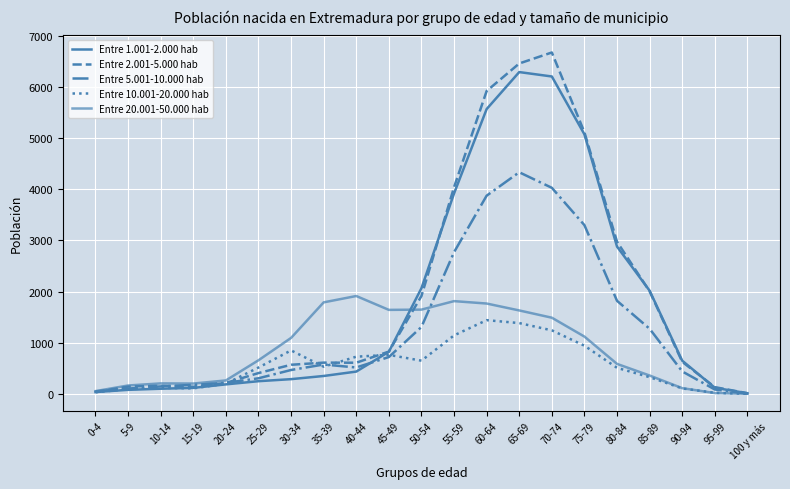

True or false: Entre 10.001-20.000 hab has more than 1 interior local peaks.

True